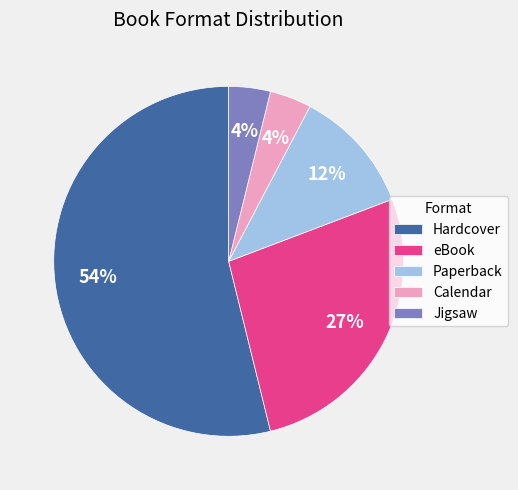

Is it true that eBook is 15% of the pie?

False